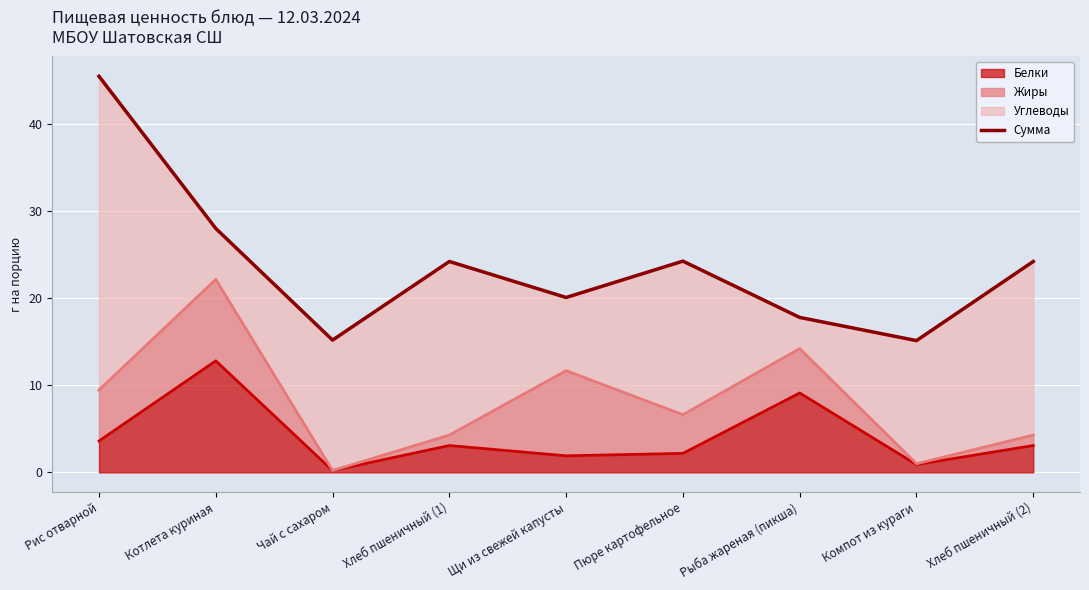

How many lines are shown in the chart?

1